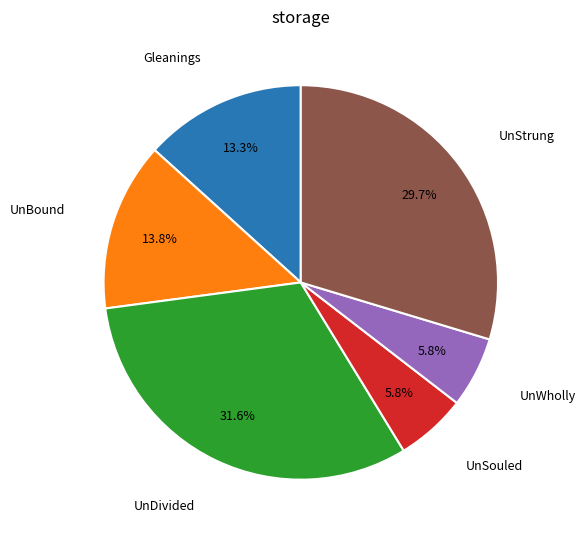

Is there any slice that represents more than half of the pie?

No